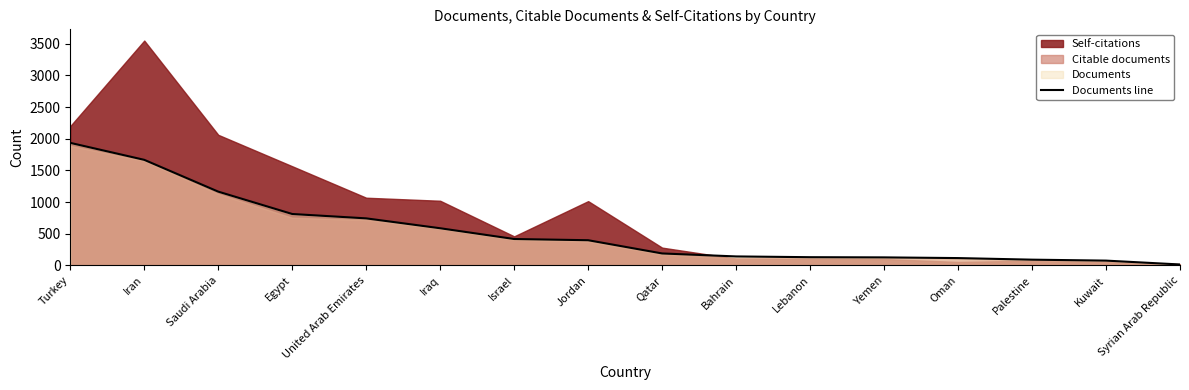

Where does the data first go above 398?

Turkey